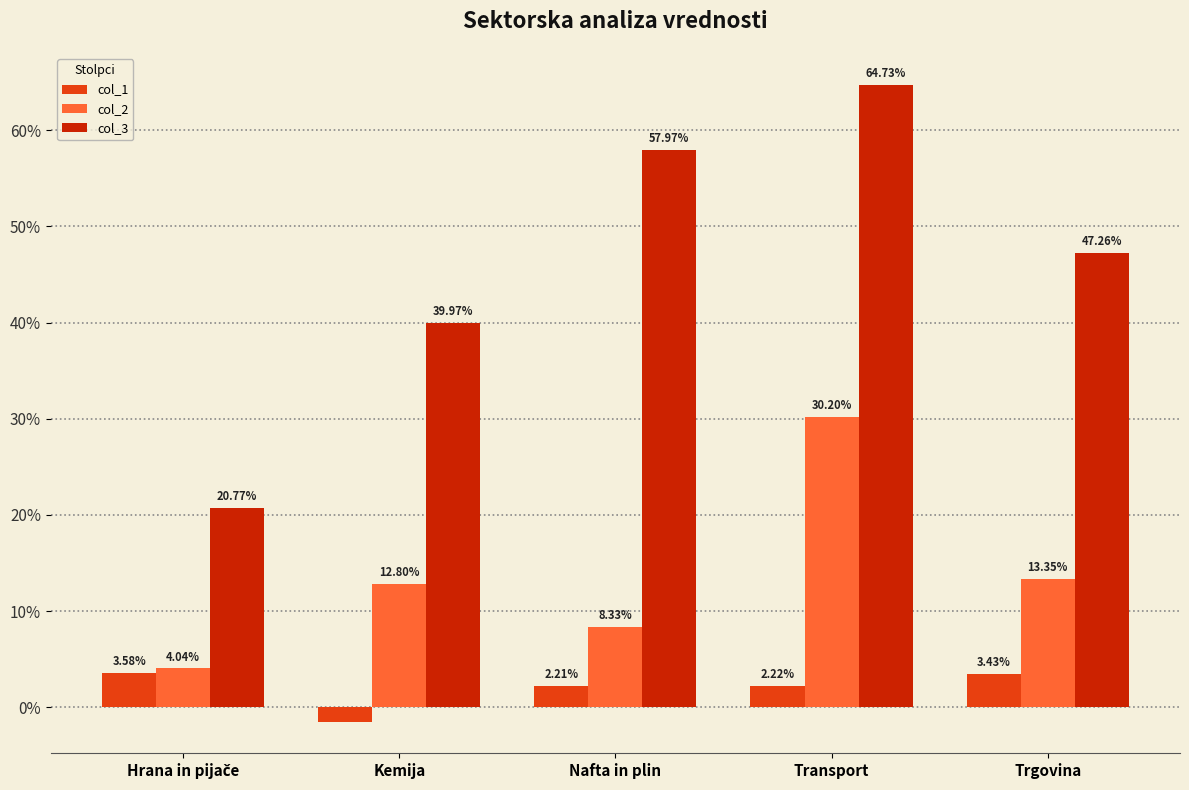

At which label is col_2 closest to 0?

Hrana in pijače